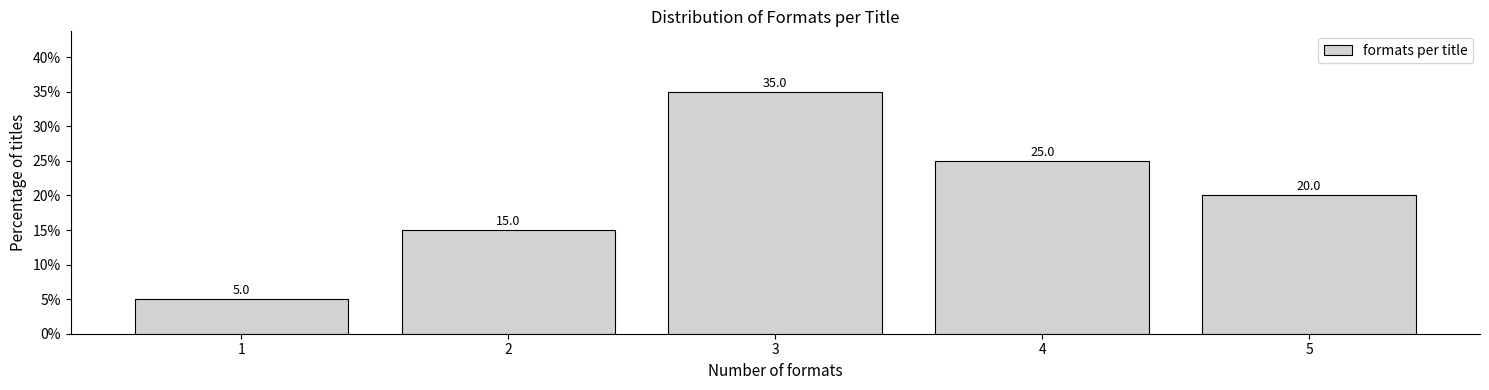

Reading right to left, transcribe all the data shown in this chart.

20	25	35	15	5